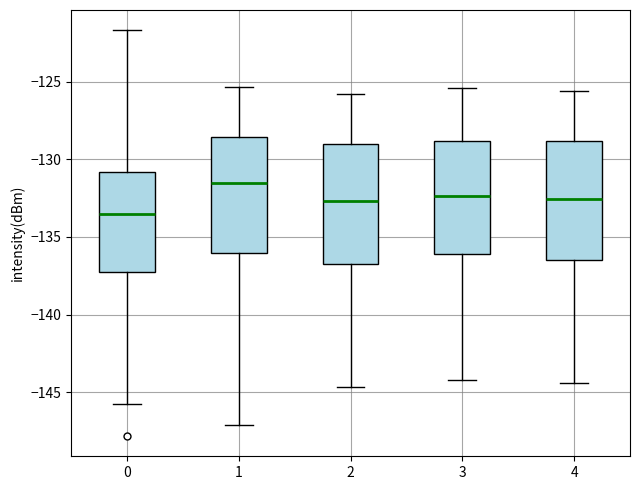

Reading left to right, transcribe this box plot: for each box, give where its median line is, the range the box spans, and where its two whiskers end, as read against the y-axis. The values are not printed on the chart, so give them approximately, as read against the axis.

0: median -133.5, box -137.5 to -131.0, whiskers -145.5 to -121.5
1: median -131.5, box -136.0 to -128.5, whiskers -147.0 to -125.5
2: median -132.5, box -136.5 to -129.0, whiskers -144.5 to -126.0
3: median -132.5, box -136.0 to -129.0, whiskers -144.0 to -125.5
4: median -132.5, box -136.5 to -129.0, whiskers -144.5 to -125.5